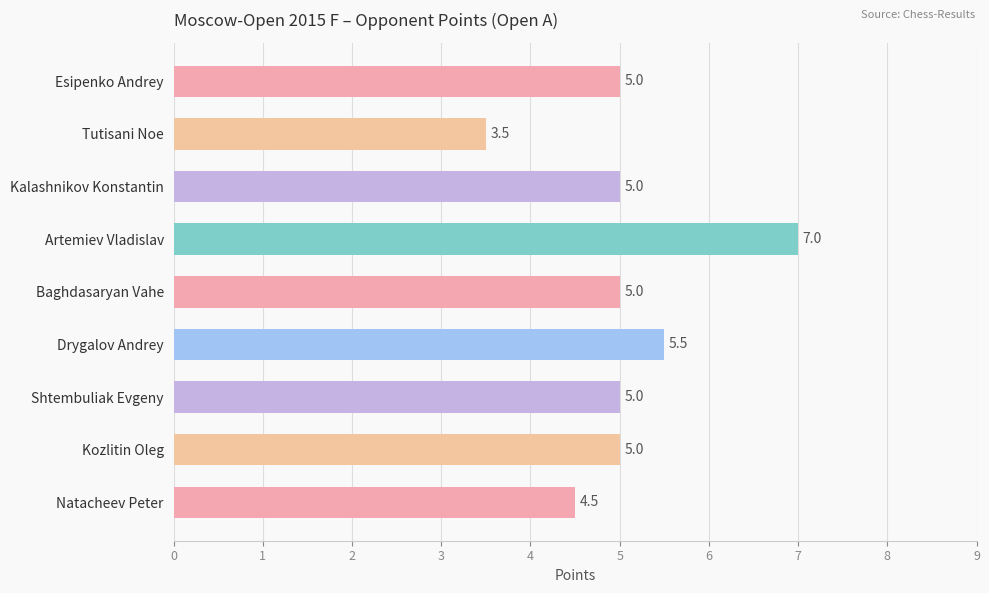

Which label corresponds to the smallest value in the chart?

Tutisani Noe